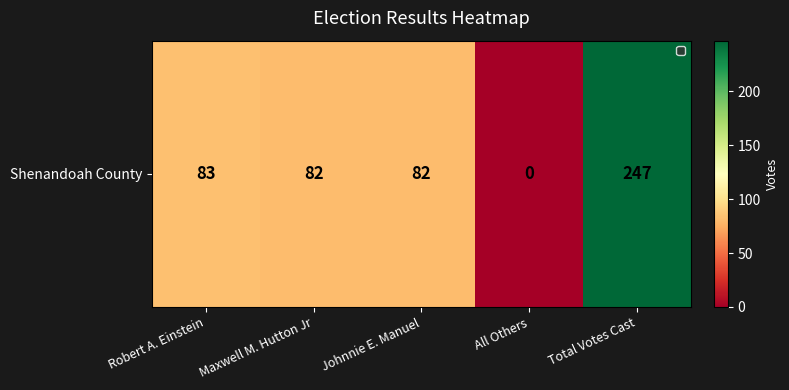

Reading right to left, extract all data points from this chart.

247	0	82	82	83